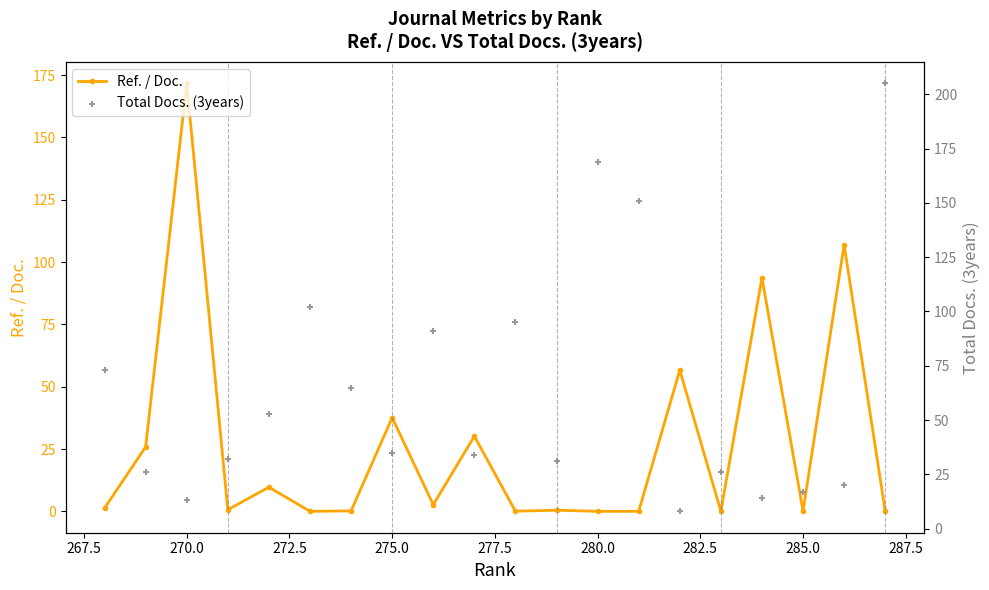

Is the value of Total Docs. (3years) at 277.5 greater than the value of Ref. / Doc. at 267.5?

No